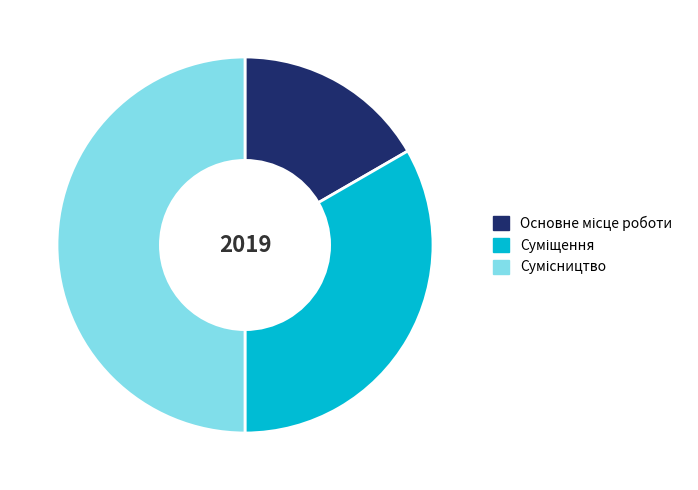

Is Суміщення the majority of the pie?

No